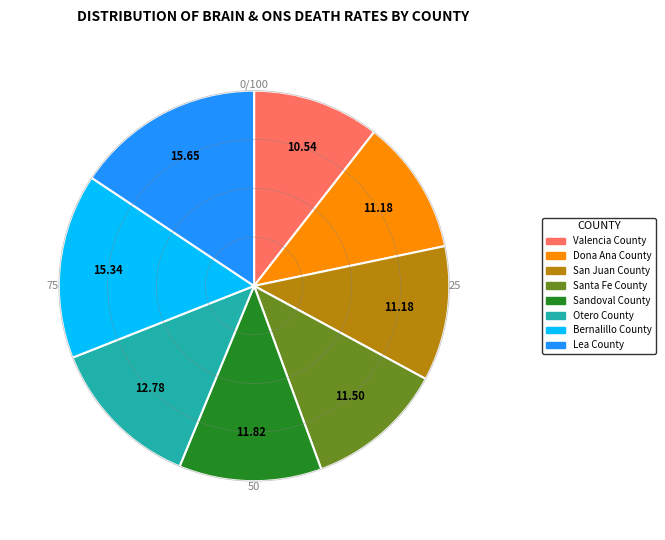

The Valencia County slice represents 24% of the pie. True or false?

False